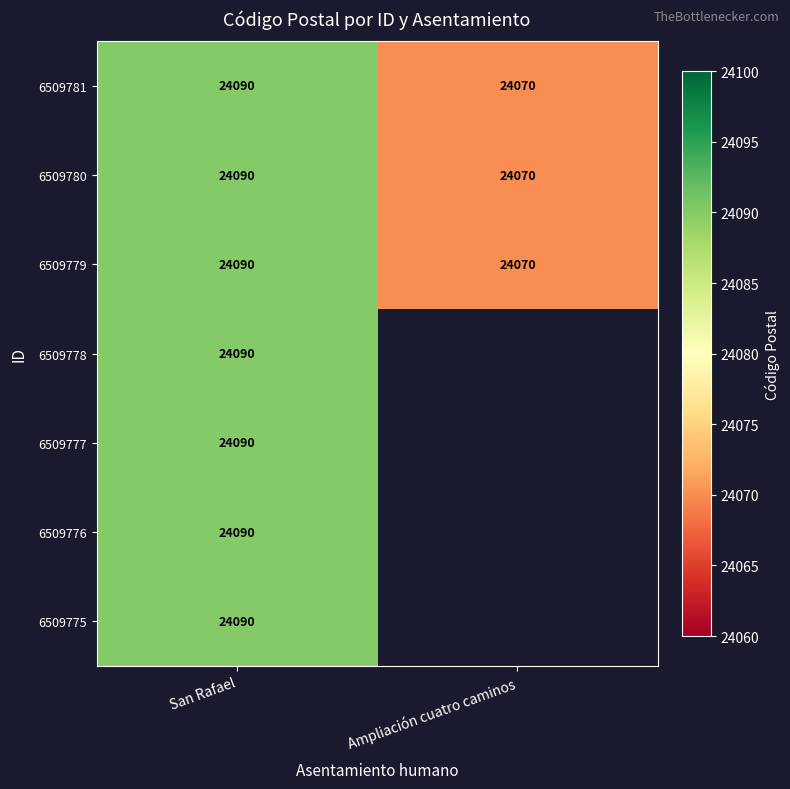

At how many categories does at least one series exceed 24078?

1